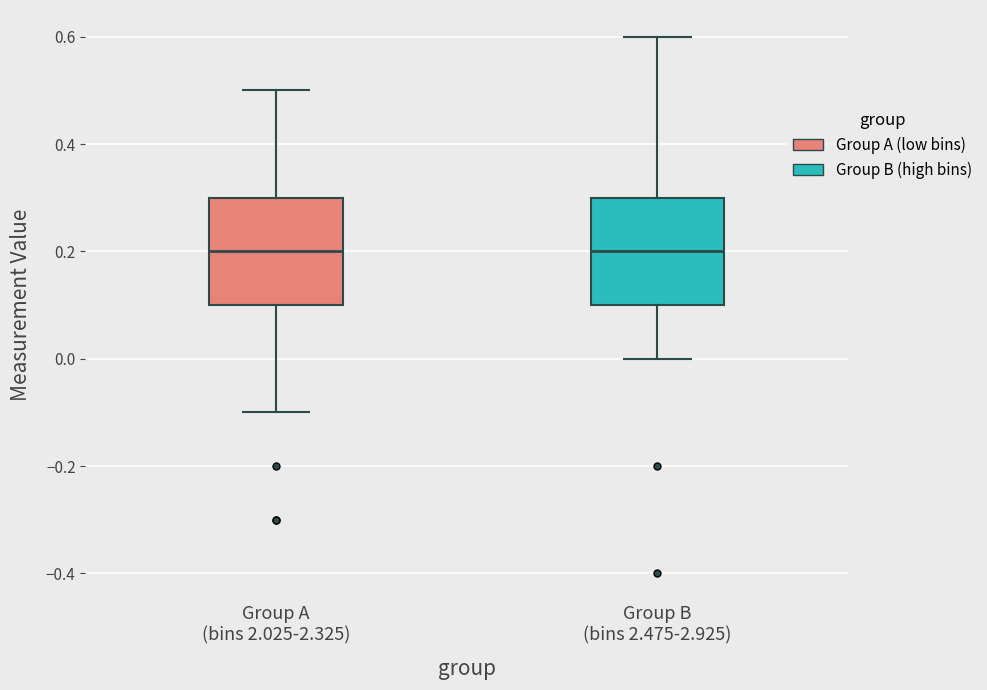

Reading left to right, transcribe this box plot: for each box, give where its median line is, the range the box spans, and where its two whiskers end, as read against the y-axis. The values are not printed on the chart, so give them approximately, as read against the axis.

Group A (bins 2.025-2.325): median 0.2, box 0.1 to 0.3, whiskers -0.1 to 0.5
Group B (bins 2.475-2.925): median 0.2, box 0.1 to 0.3, whiskers 0.0 to 0.6